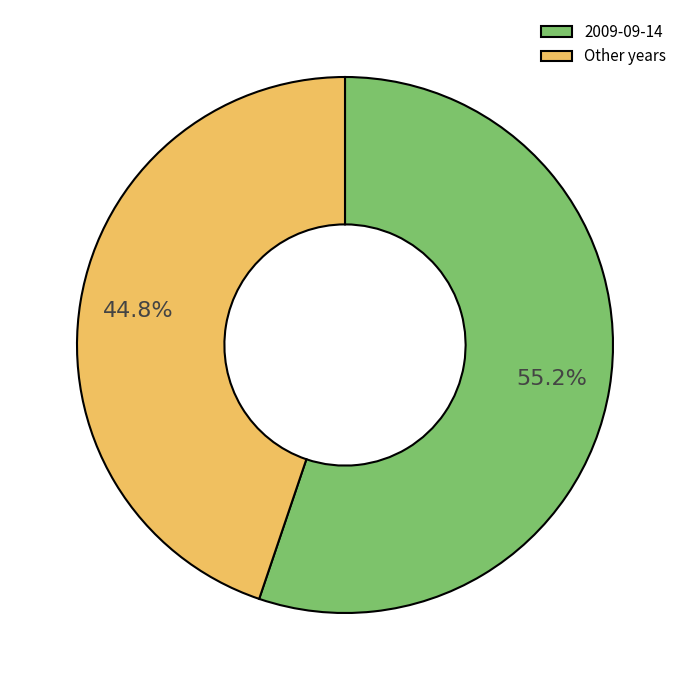

Does any single category account for the majority?

Yes